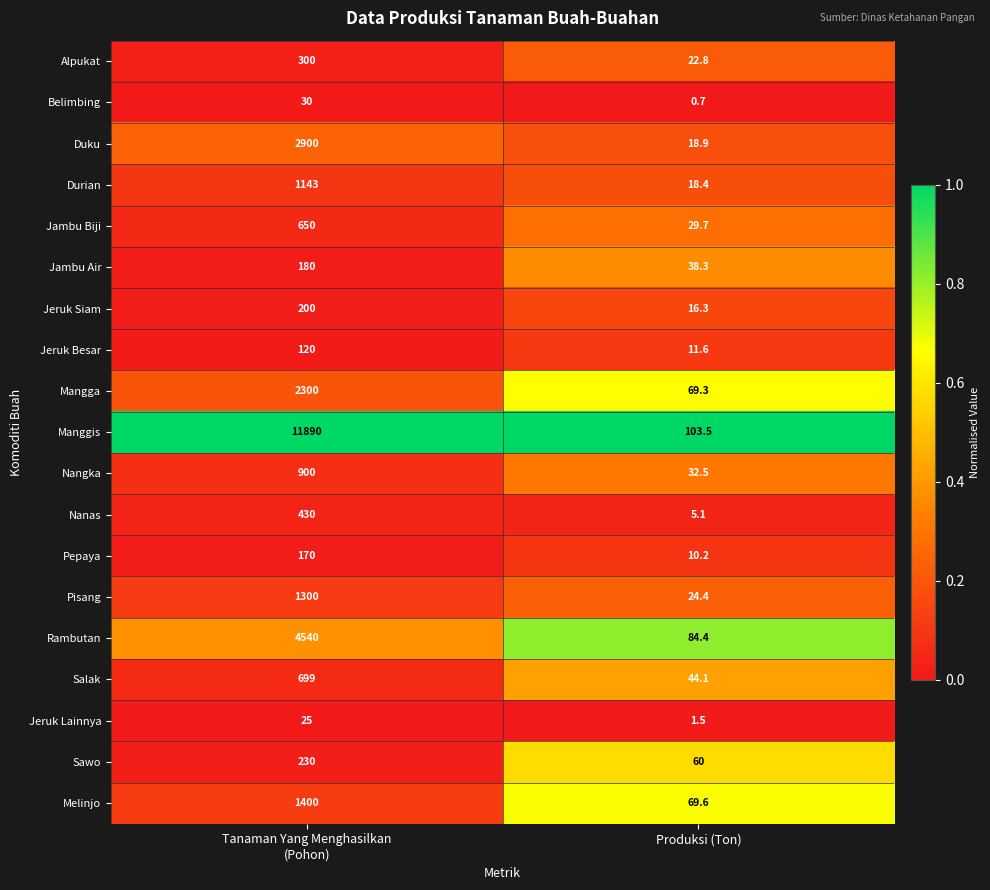

Between Tanaman Yang Menghasilkan
(Pohon) and Produksi (Ton), which series saw the biggest shift?

Manggis